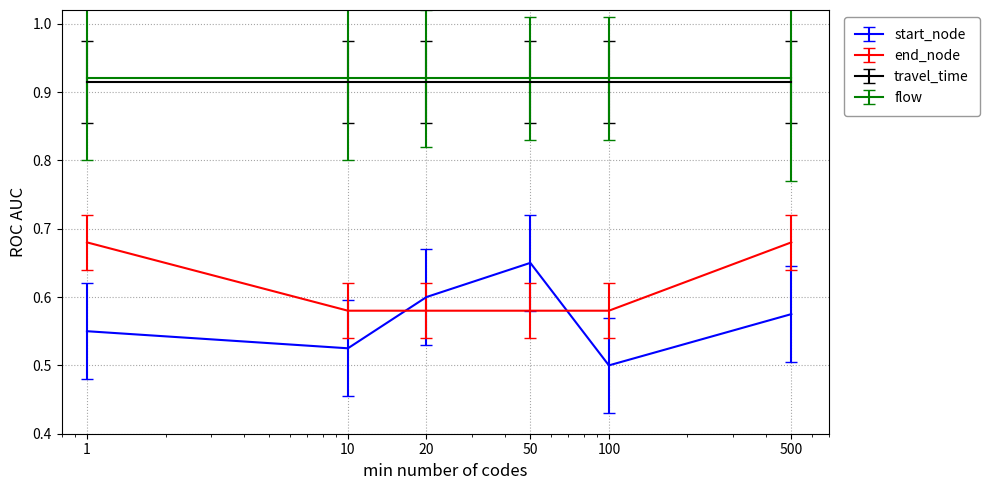

Which series has the widest spread of values?

start_node